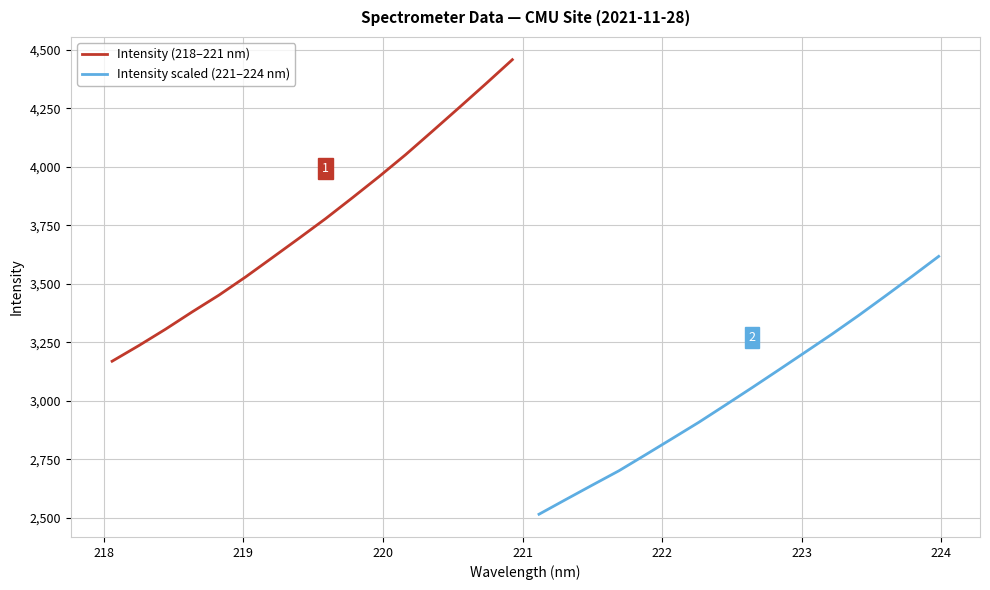

How many lines are shown in the chart?

2